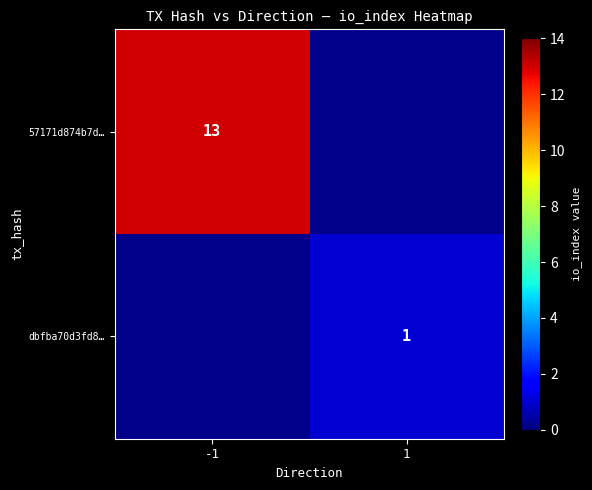

How many data points does each series have?

2